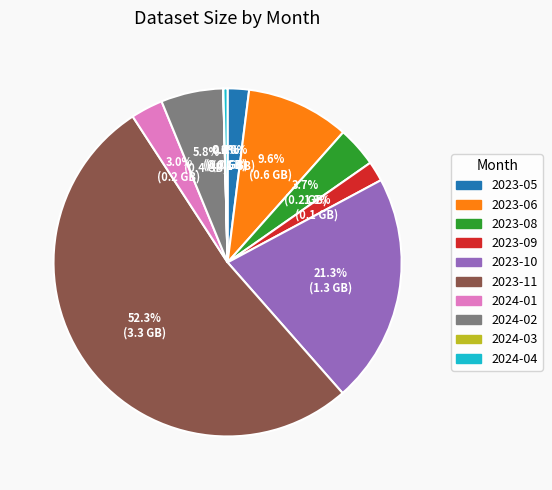

The 2023-11 slice represents 59% of the pie. True or false?

False